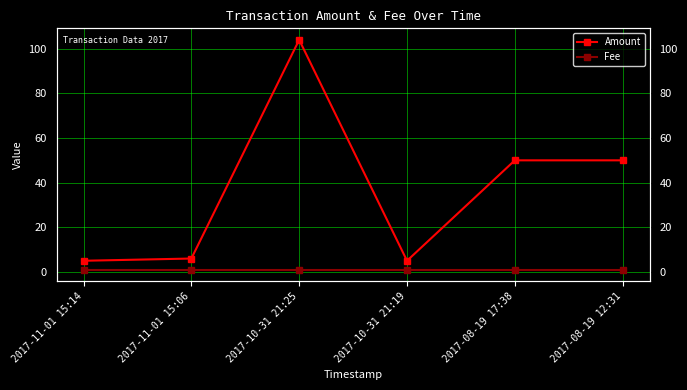

Which label corresponds to the smallest value in the chart?

2017-11-01 15:14